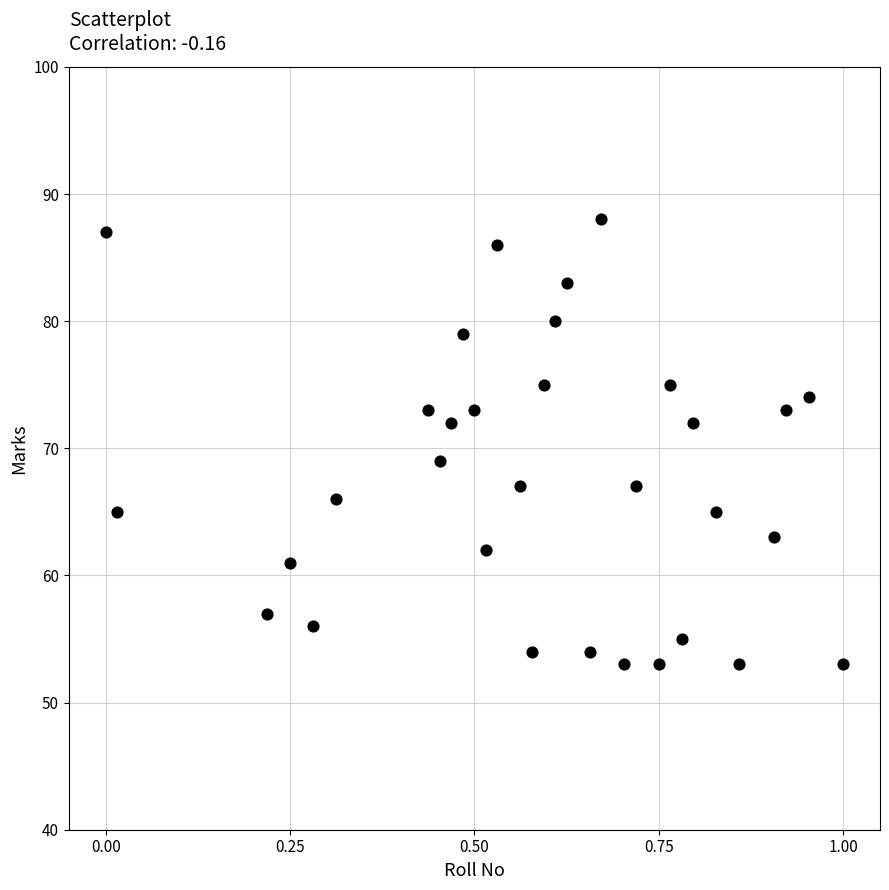

What Y value in the scatter plot is closest to 70?

69